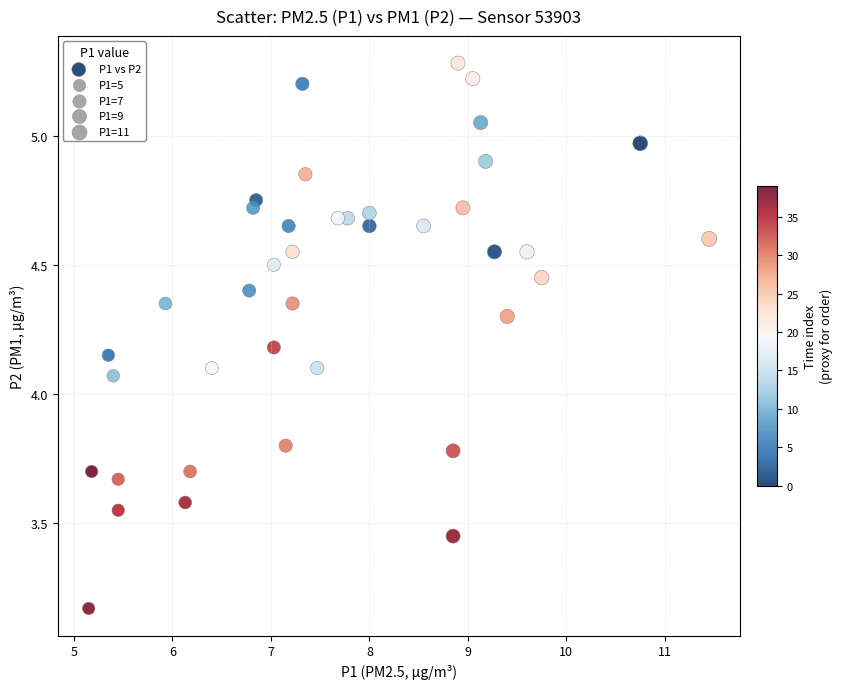

What is the range of Y values (max minus min)?

2.1